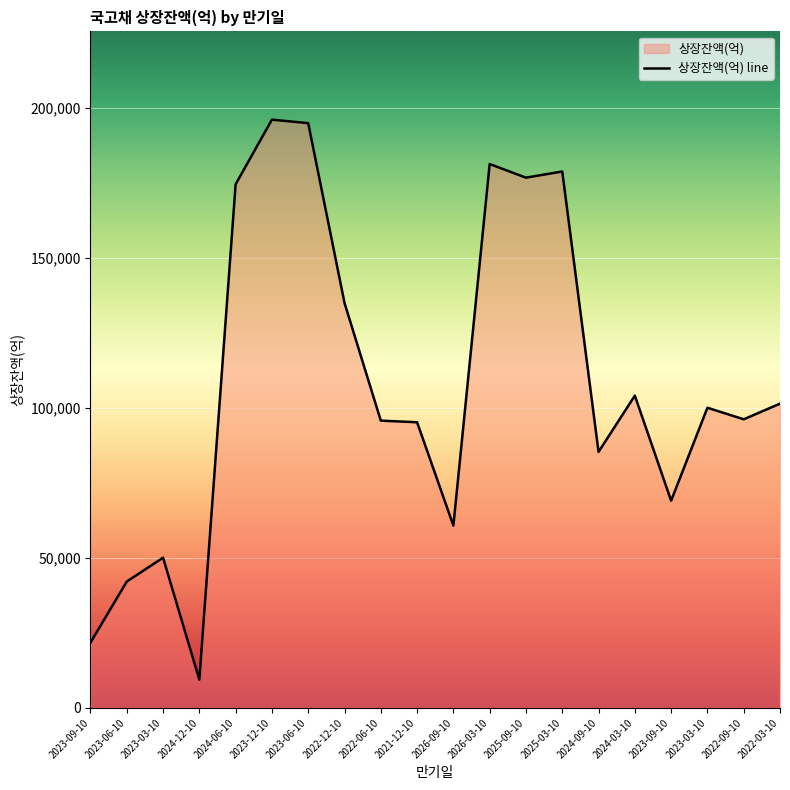

List the labels in order of value, largest first.

2023-12-10, 2023-06-10, 2026-03-10, 2025-03-10, 2025-09-10, 2024-06-10, 2022-12-10, 2024-03-10, 2022-03-10, 2023-03-10, 2022-09-10, 2022-06-10, 2021-12-10, 2024-09-10, 2023-09-10, 2026-09-10, 2023-03-10, 2023-06-10, 2023-09-10, 2024-12-10